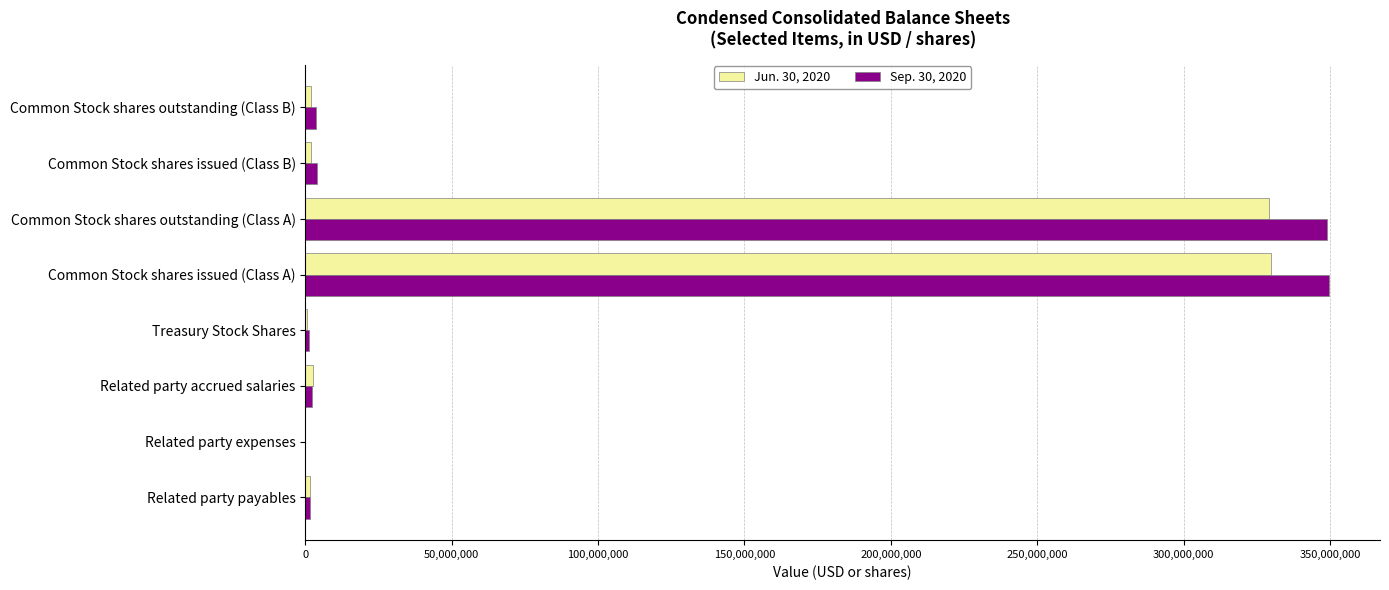

Is it true that Jun. 30, 2020 equals 500845515 at Common Stock shares issued (Class A)?

False